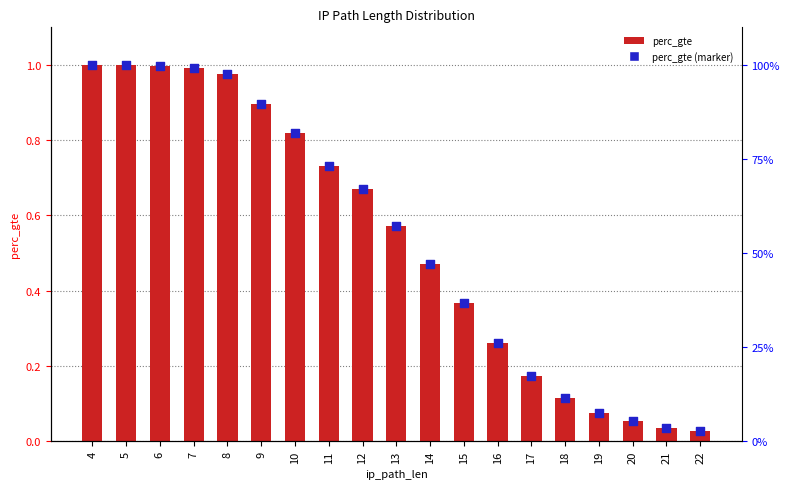

What is the total value across all series at 18?

0.2